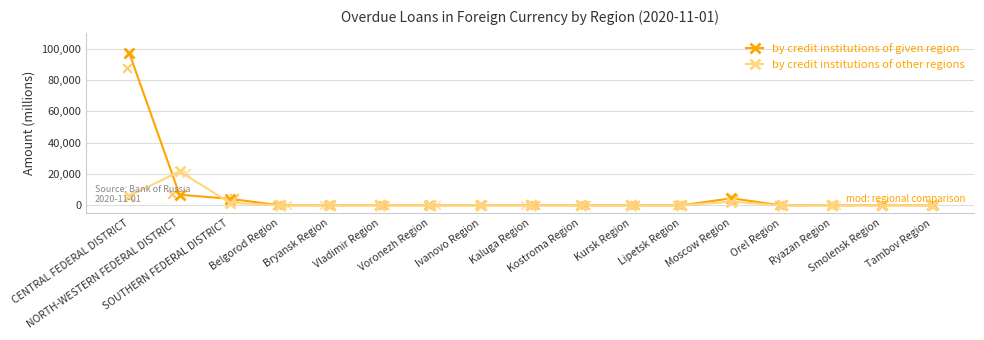

At how many categories does at least one series exceed 66080?

1